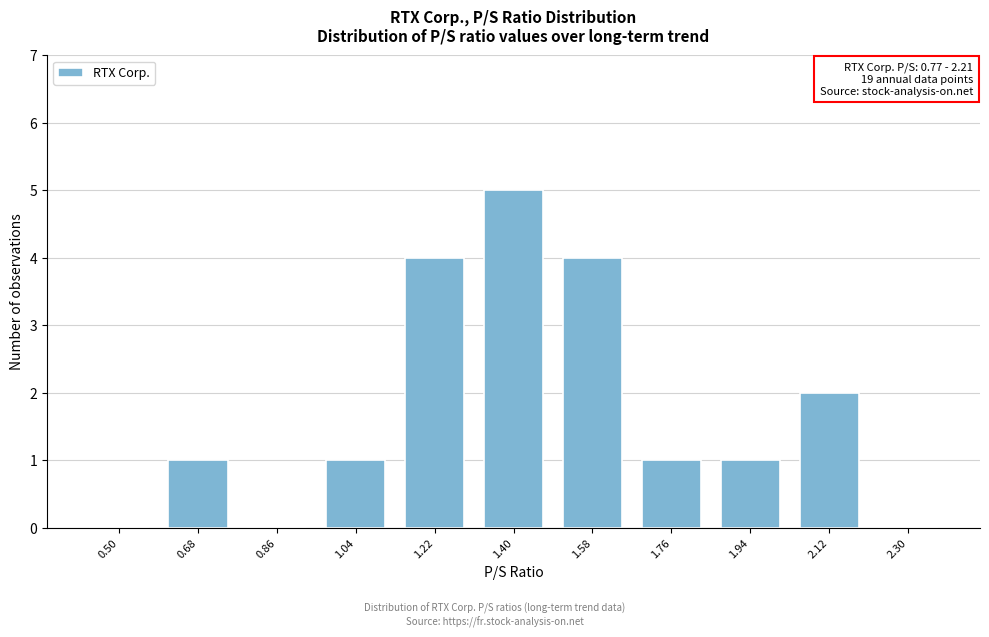

Reading right to left, extract all data points from this chart.

2.30=0	2.12=2	1.94=1	1.76=1	1.58=4	1.40=5	1.22=4	1.04=1	0.86=0	0.68=1	0.50=0